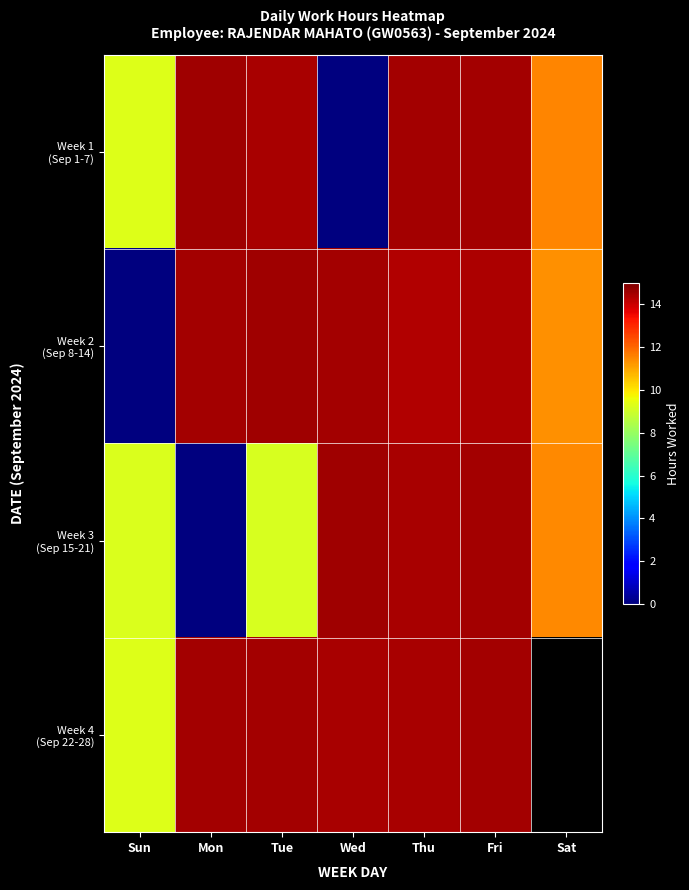

The Week 2 (Sep 8-14) series shows 21.5 at Tue. True or false?

False